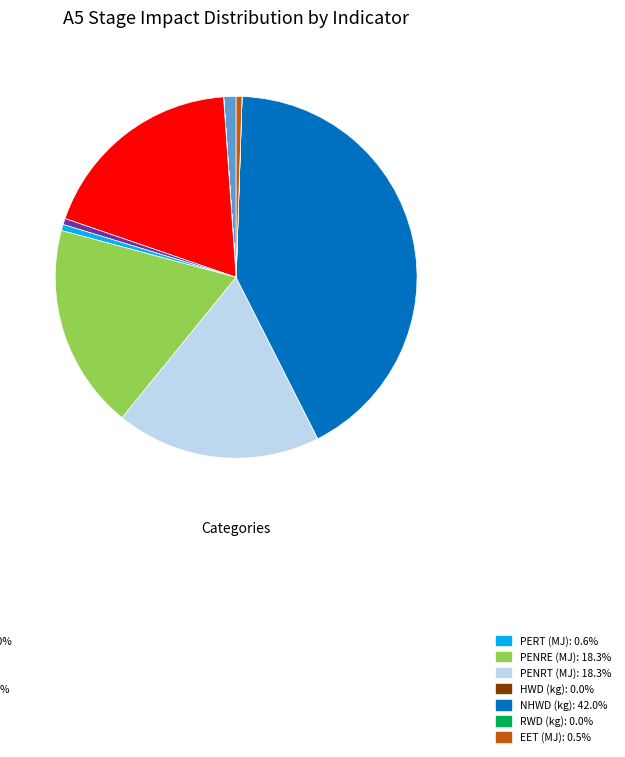

Is there a majority slice in this chart?

No